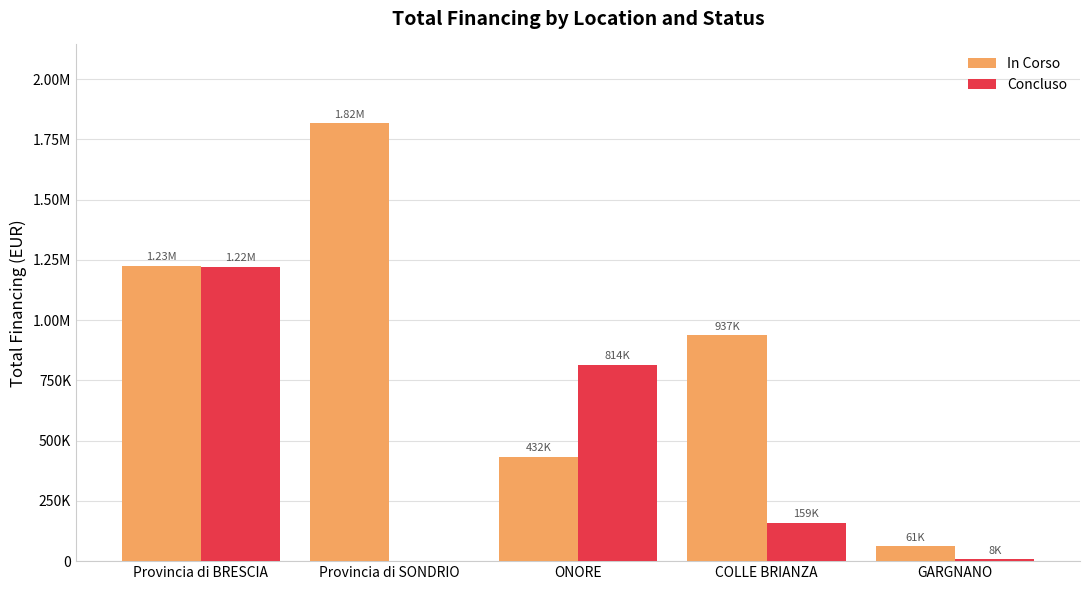

At which label does In Corso reach its peak?

Provincia di SONDRIO